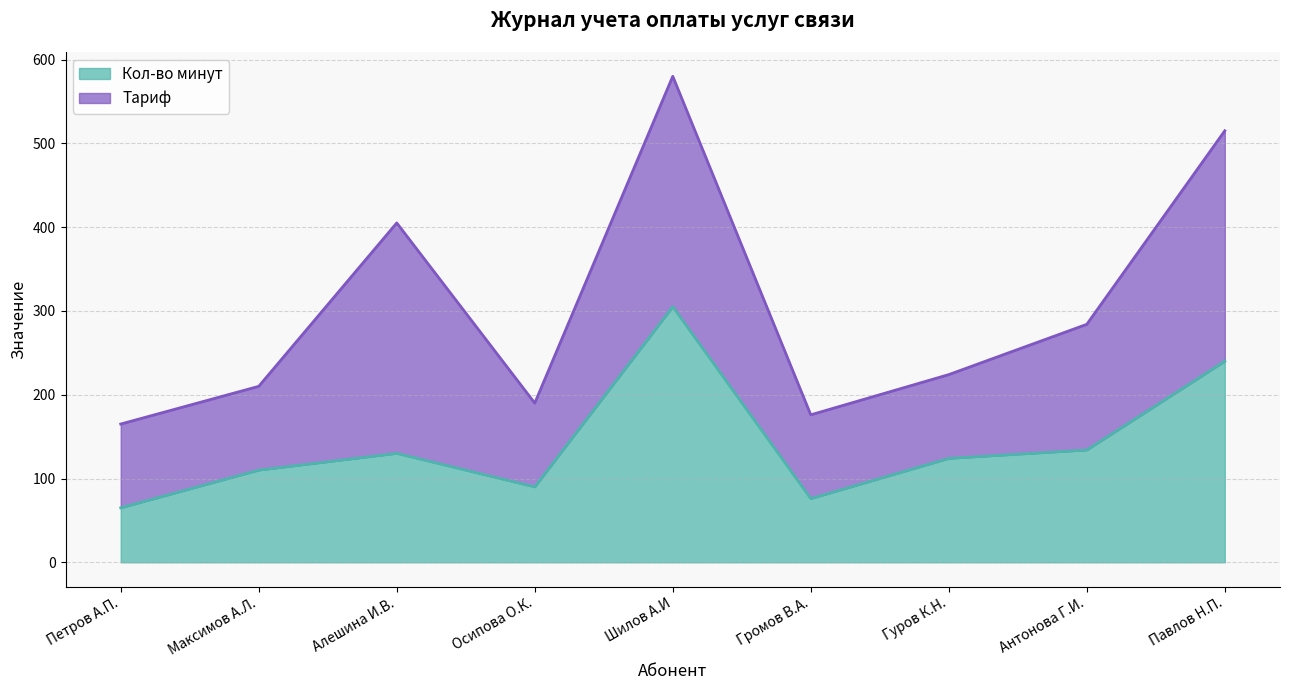

At which category does the chart reach its peak across all series?

Шилов А.И